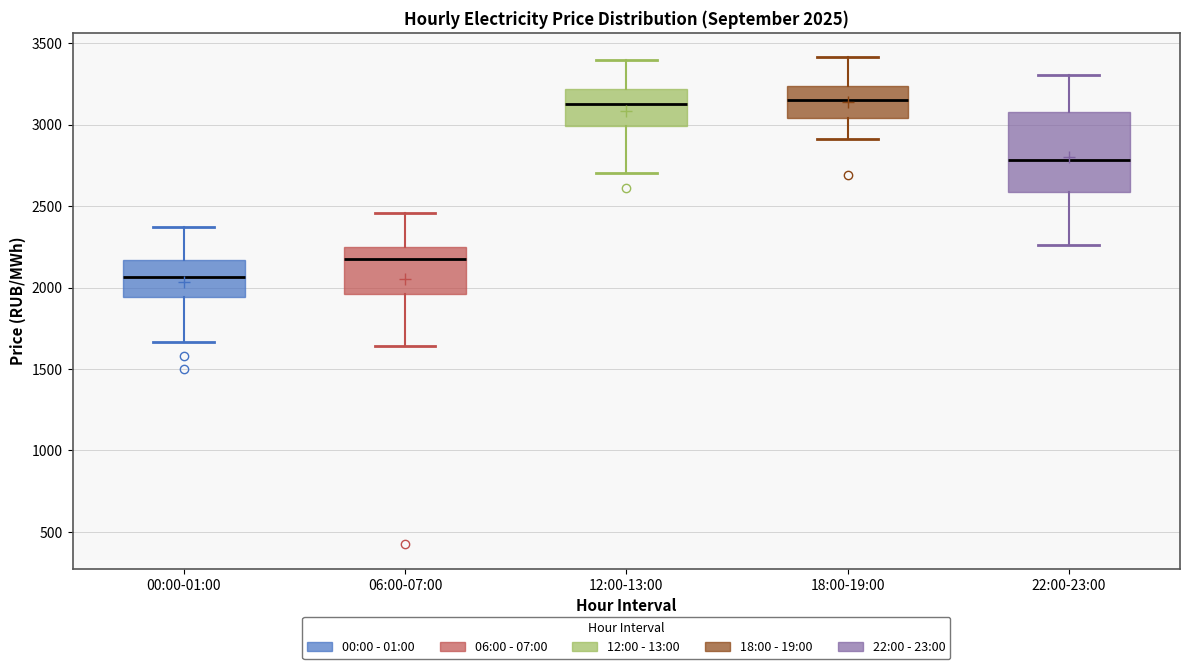

Which box is the tallest, from its lower edge to its upper edge?

22:00-23:00